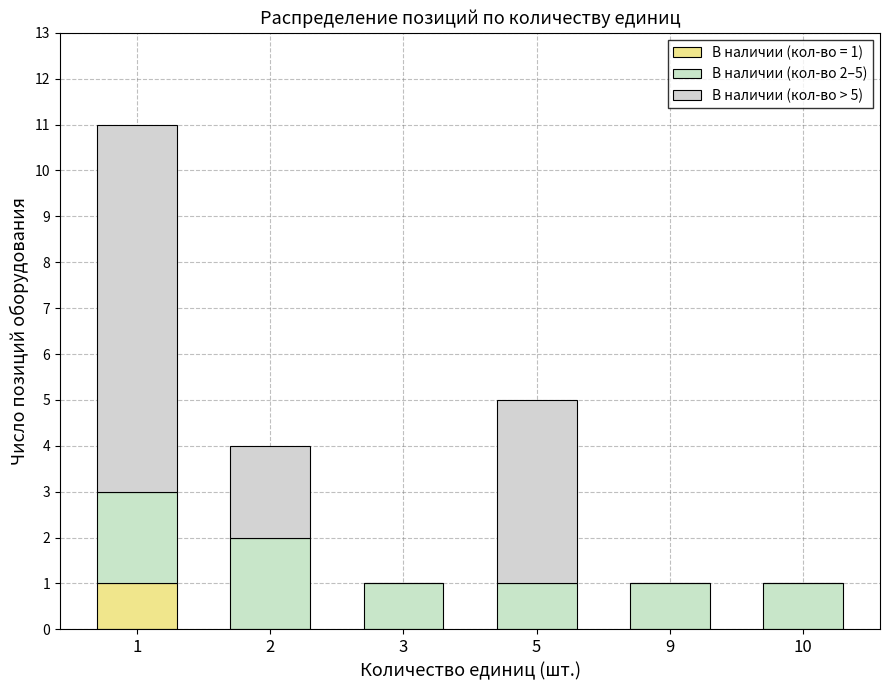

True or false: В наличии (кол-во > 5) has a value of 0 at 2.

False